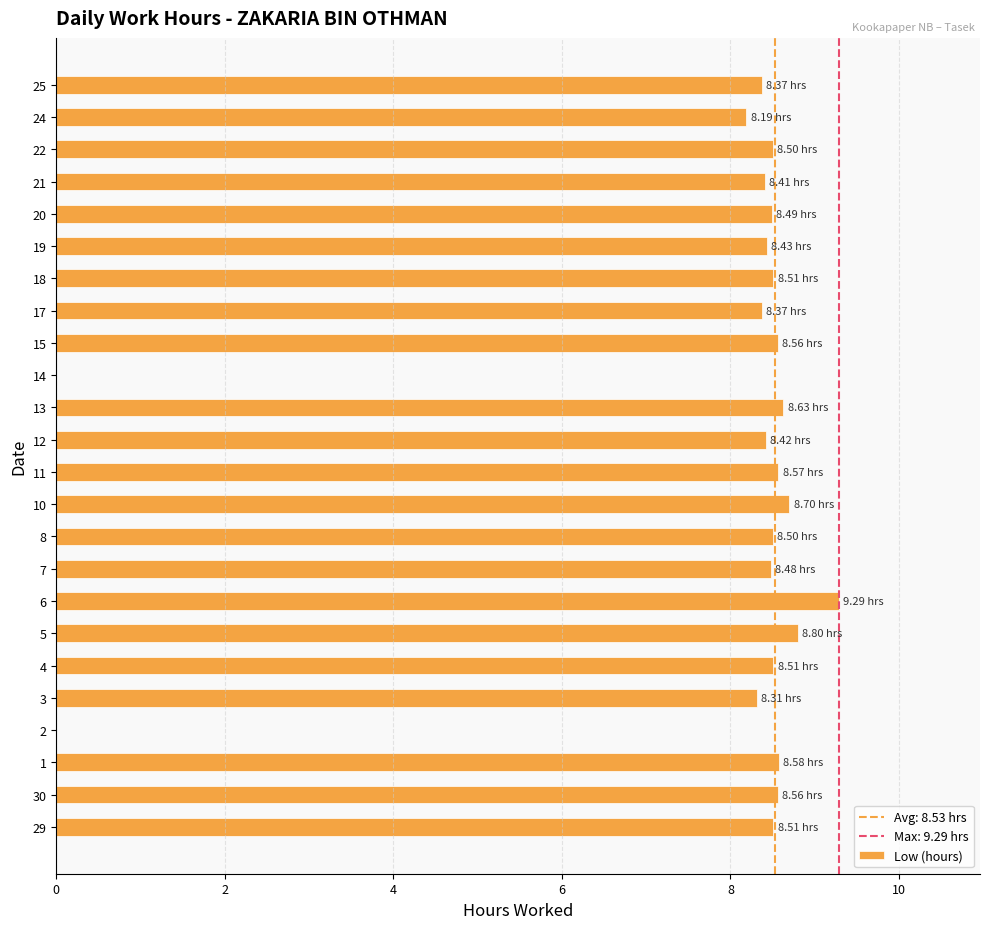

What is the sum of all values?

187.7